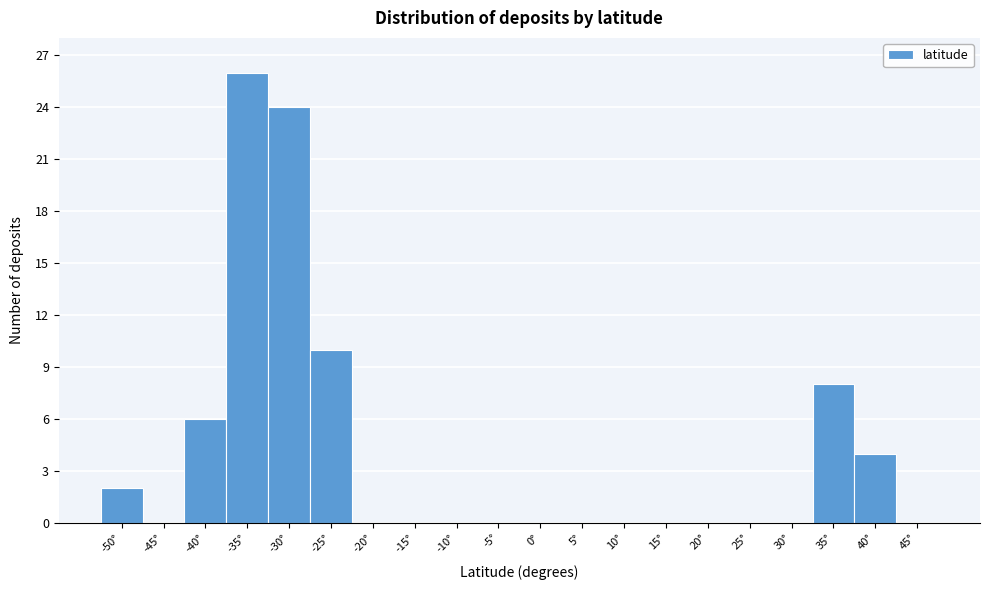

Reading left to right, what are all the values shown in this chart?

-50°=2	-45°=0	-40°=6	-35°=26	-30°=24	-25°=10	-20°=0	-15°=0	-10°=0	-5°=0	0°=0	5°=0	10°=0	15°=0	20°=0	25°=0	30°=0	35°=8	40°=4	45°=0